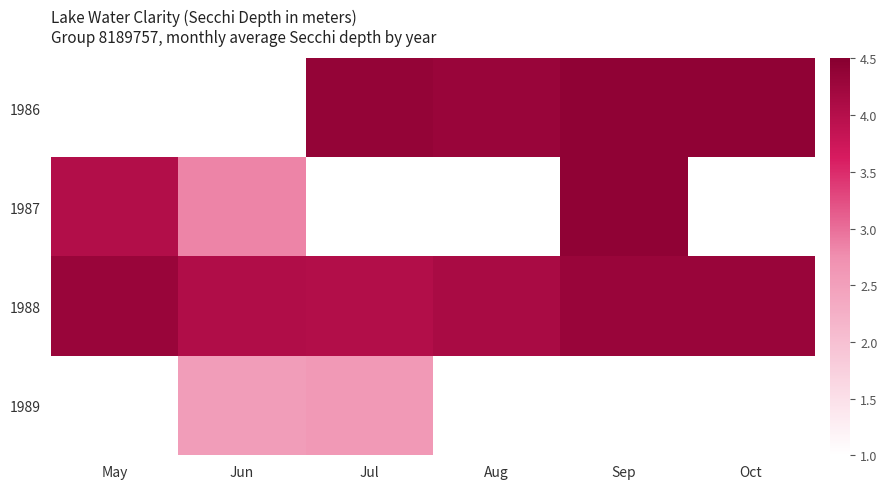

Which series has the largest range (max minus min)?

1987